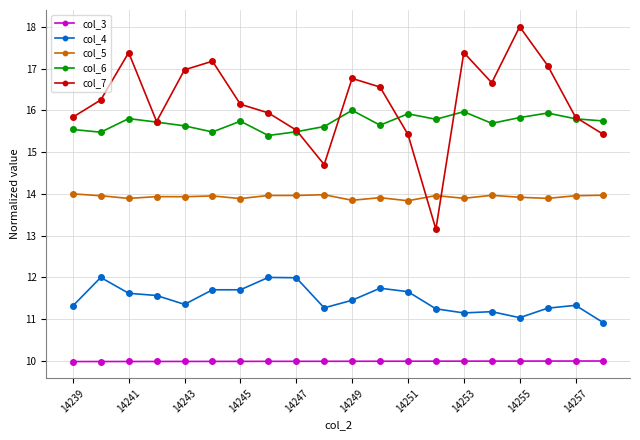

What is the value of the col_5 point at the 10th from the left?

14.0